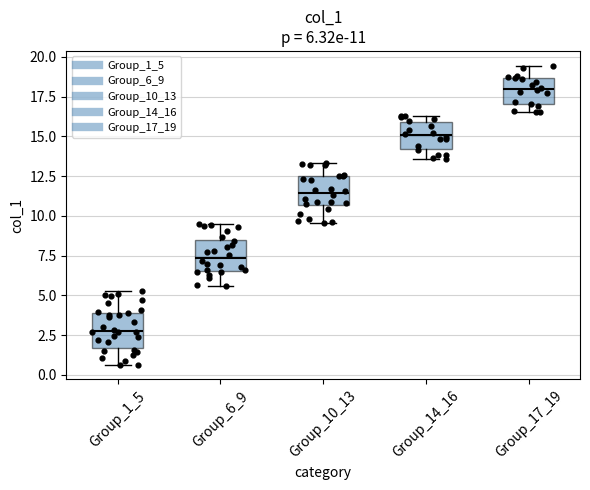

Which box has the highest median line?

Group_17_19